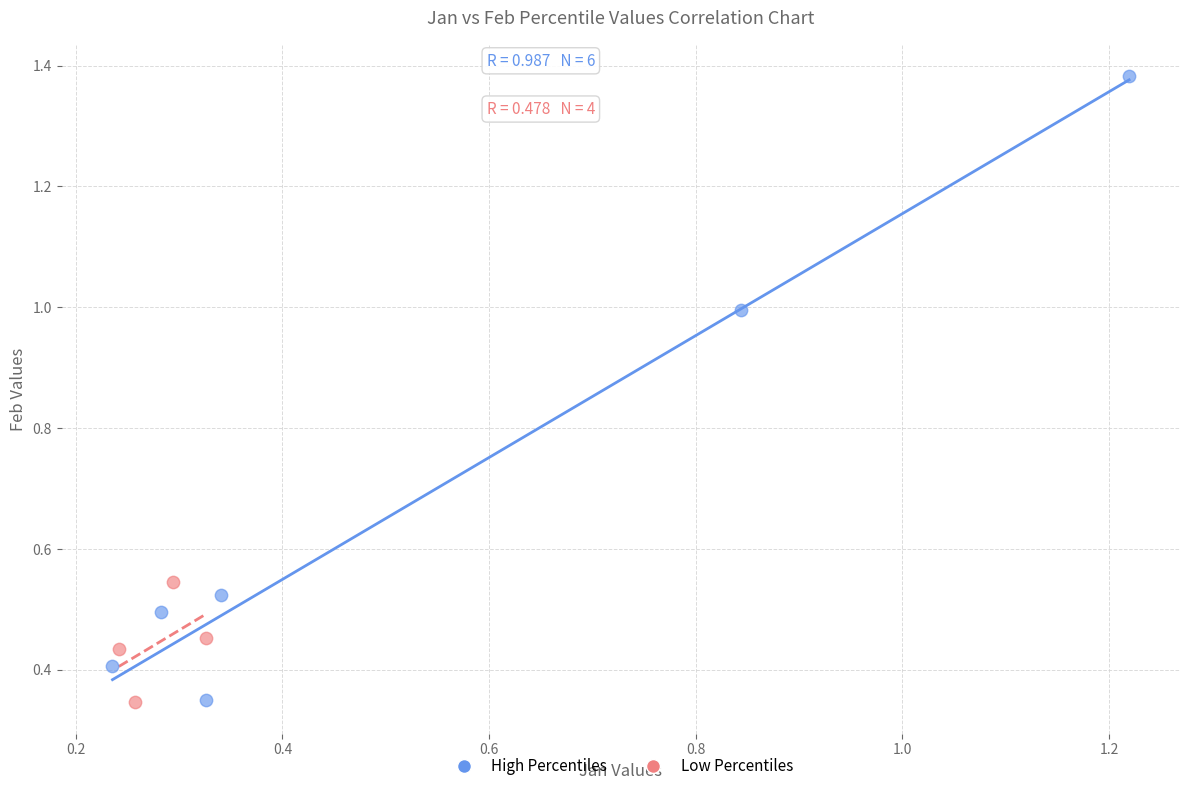

Which series reaches the maximum Y coordinate?

High Percentiles